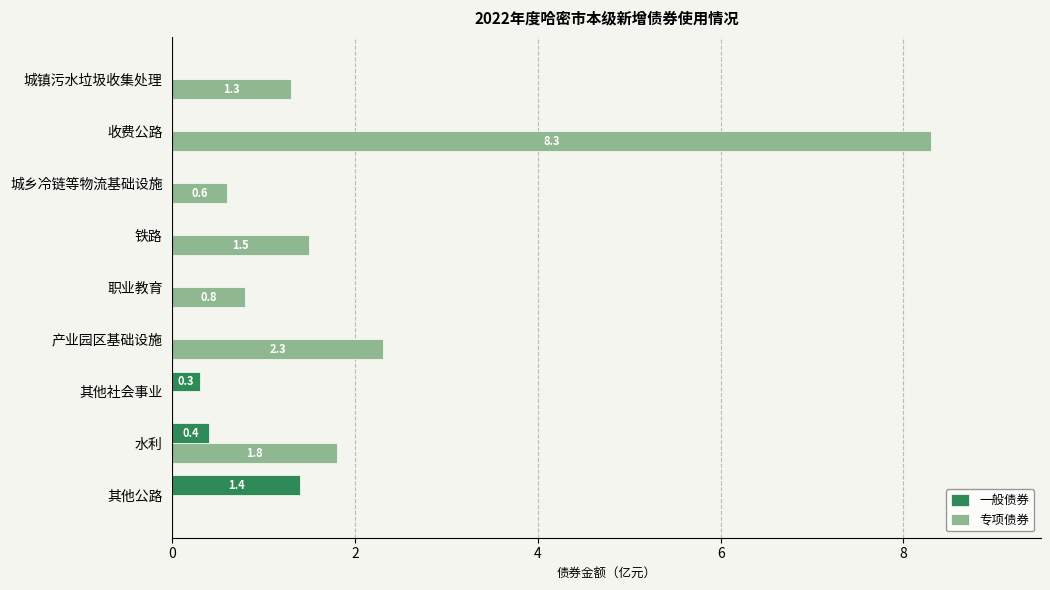

Count the 一般债券 values in the range 0 to 1.

8